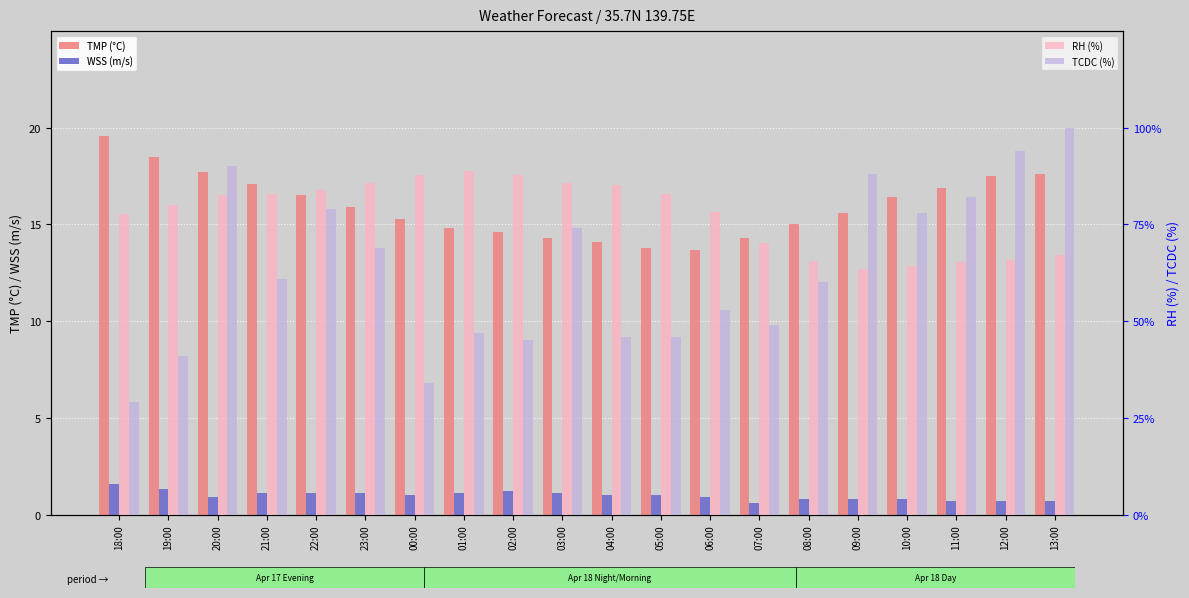

Reading right to left, list all the values displayed in this chart.

TMP: 17.6	17.5	16.9	16.4	15.6	15.0	14.3	13.7	13.8	14.1	14.3	14.6	14.8	15.3	15.9	16.5	17.1	17.7	18.5	19.6
WSS: 0.7	0.7	0.7	0.8	0.8	0.8	0.6	0.9	1.0	1.0	1.1	1.2	1.1	1.0	1.1	1.1	1.1	0.9	1.3	1.6
RH: 67.2	65.7	65.2	64.2	63.6	65.5	70.1	78.1	83.0	85.1	85.6	87.9	88.9	87.7	85.8	84.0	83.0	82.6	80.0	77.6
TCDC: 100.0	94.0	82.0	78.0	88.0	60.0	49.0	53.0	46.0	46.0	74.0	45.0	47.0	34.0	69.0	79.0	61.0	90.0	41.0	29.0